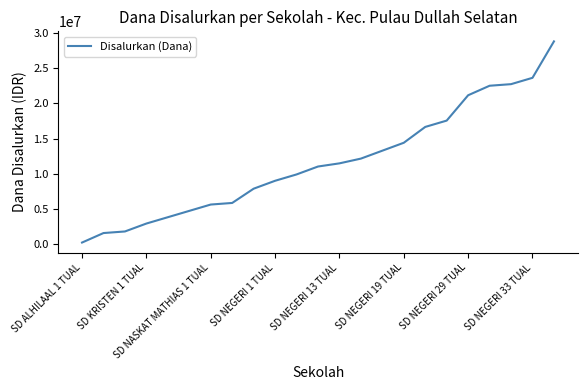

What is the greatest value displayed?

28800000